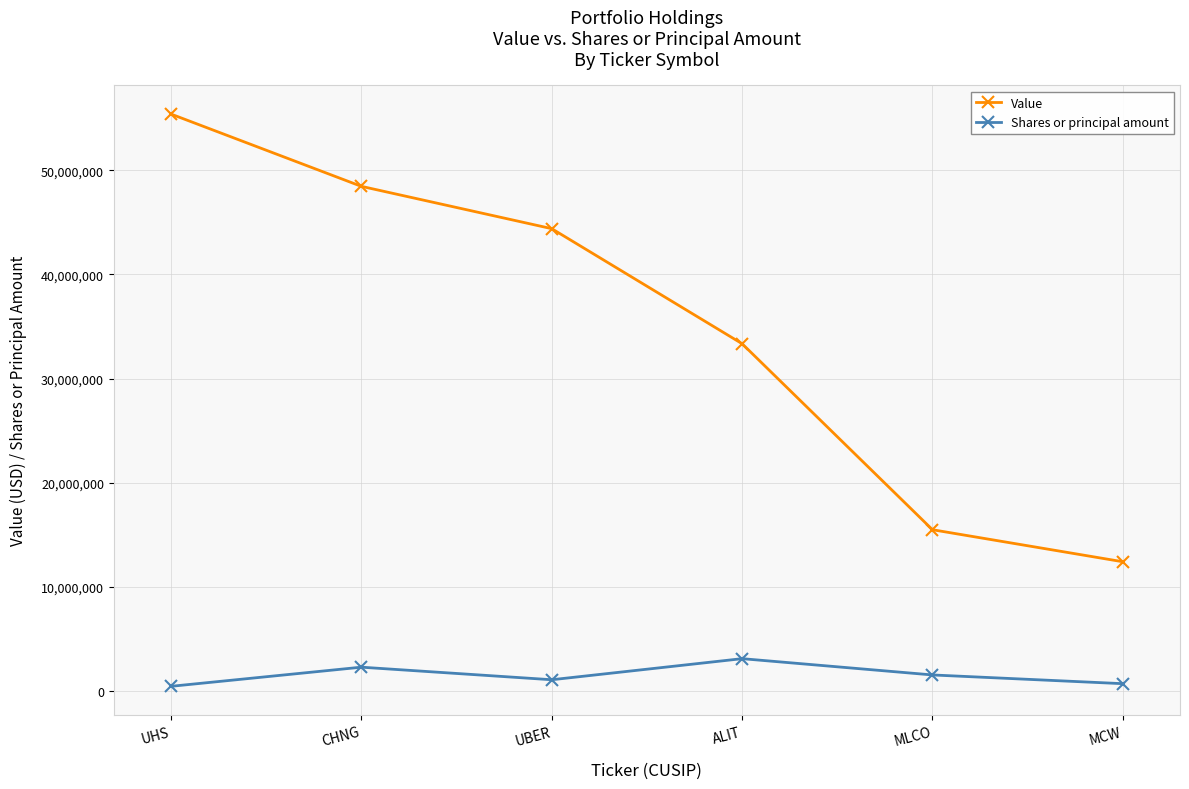

What is the difference between the maximum and second lowest values in the Value series?

39943000